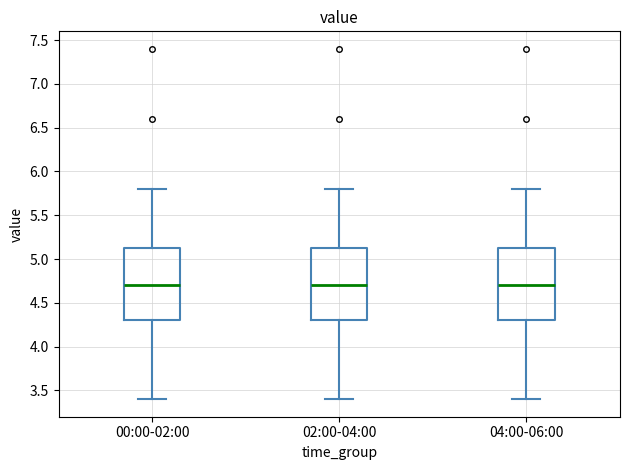

Where does the median line of the box for 02:00-04:00 sit on the y-axis? The values are not printed on the chart, so give them approximately, as read against the axis.

4.70